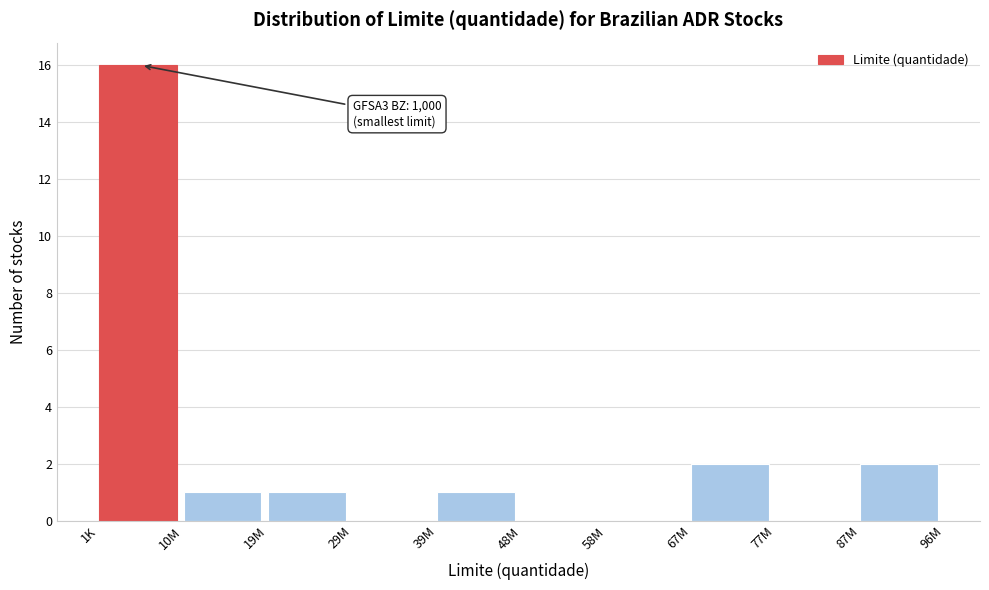

Reading right to left, what are all the values shown in this chart?

87M=2	77M=0	67M=2	58M=0	48M=0	39M=1	29M=0	19M=1	10M=1	1K=16